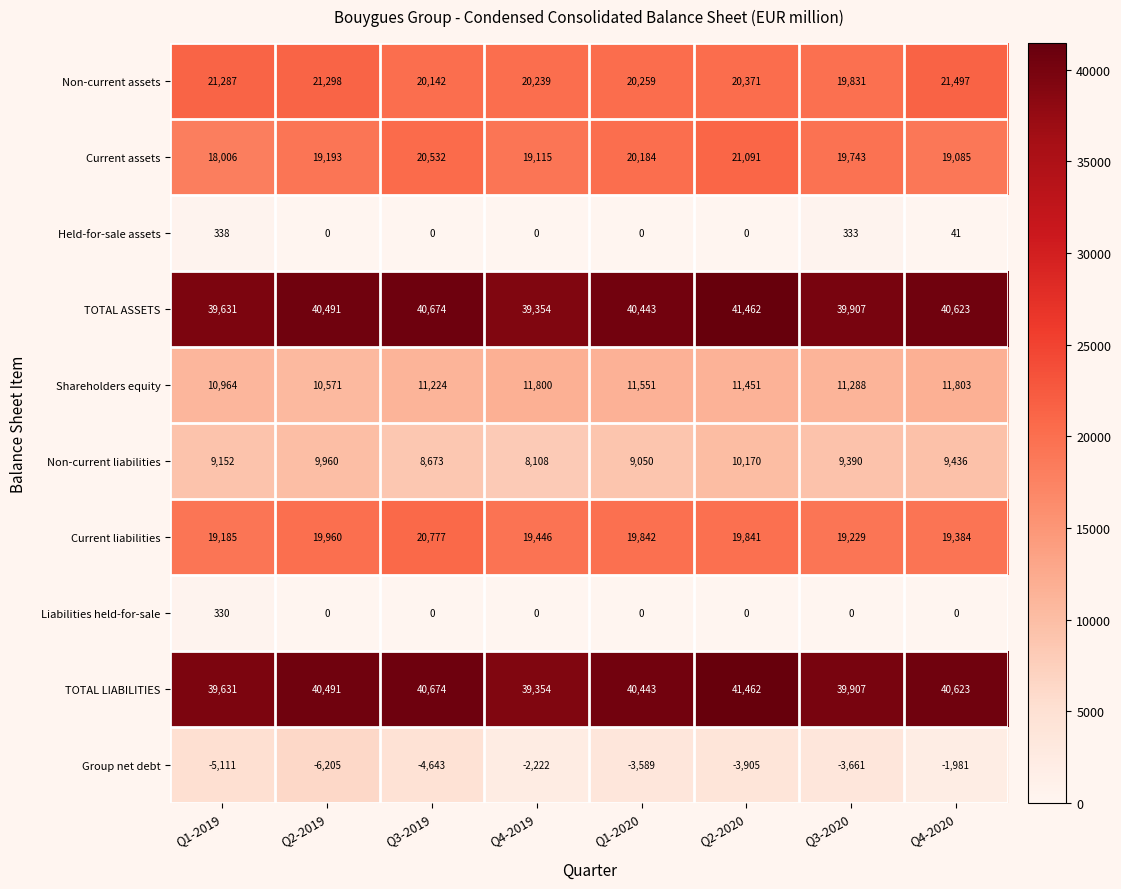

The Held-for-sale assets series shows 177 at Q2-2020. True or false?

False